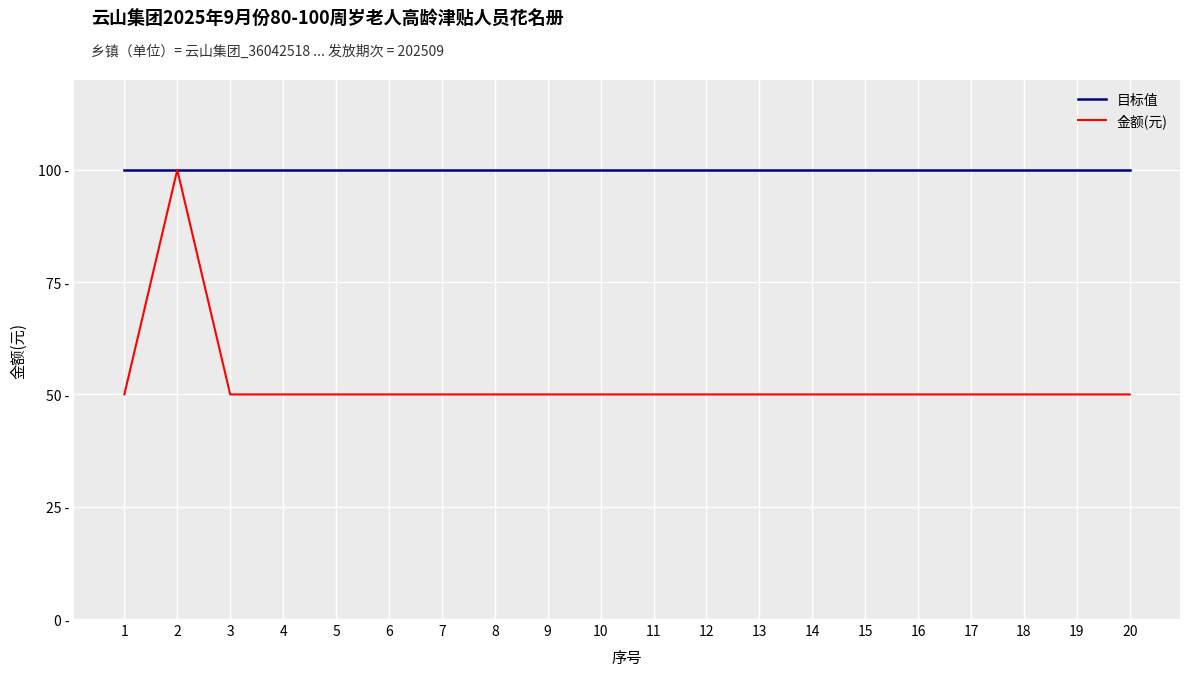

What is the total value across all series at 19?

150